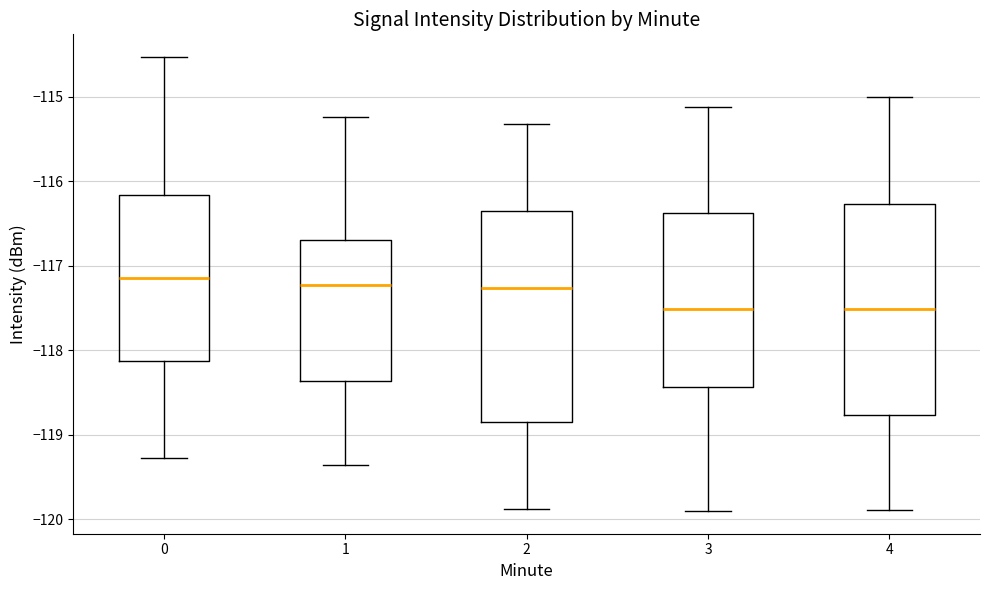

Where does the median line of the box at x = 2 sit on the y-axis? The values are not printed on the chart, so give them approximately, as read against the axis.

-117.3